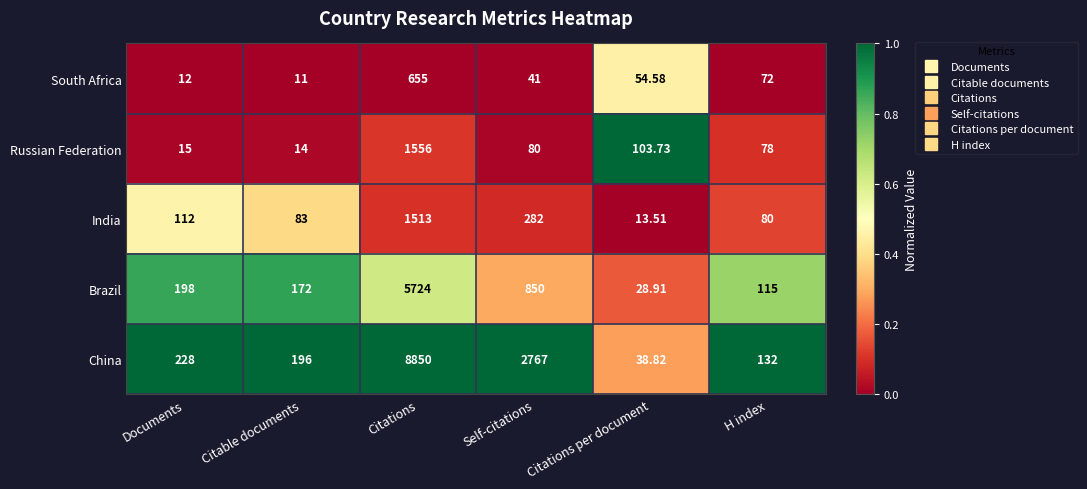

Which series has the largest range (max minus min)?

China